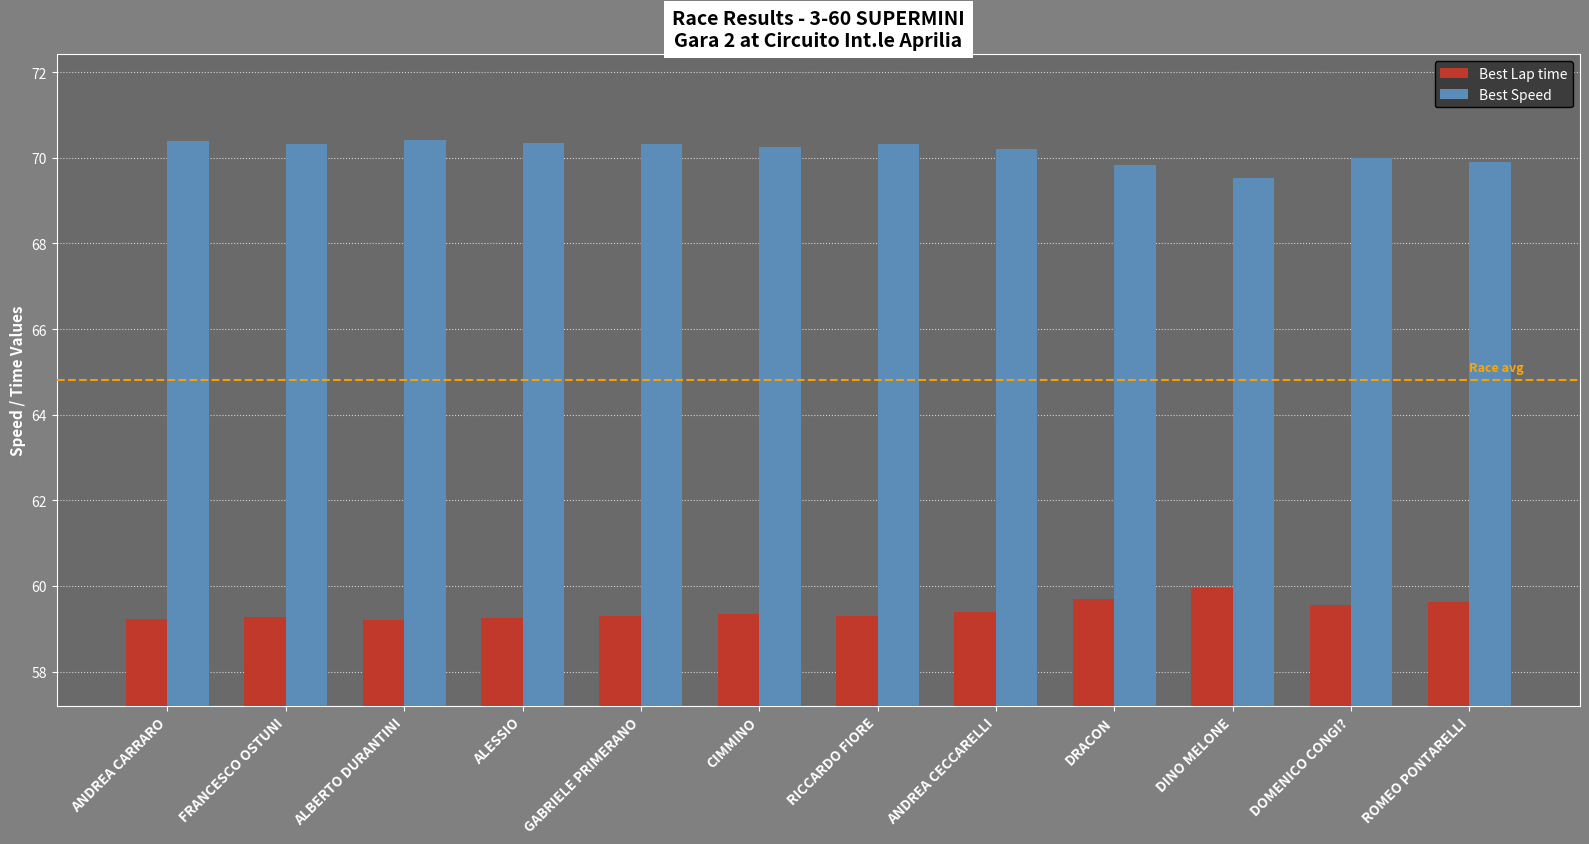

What is the label of the 5th bar from the left?

GABRIELE PRIMERANO